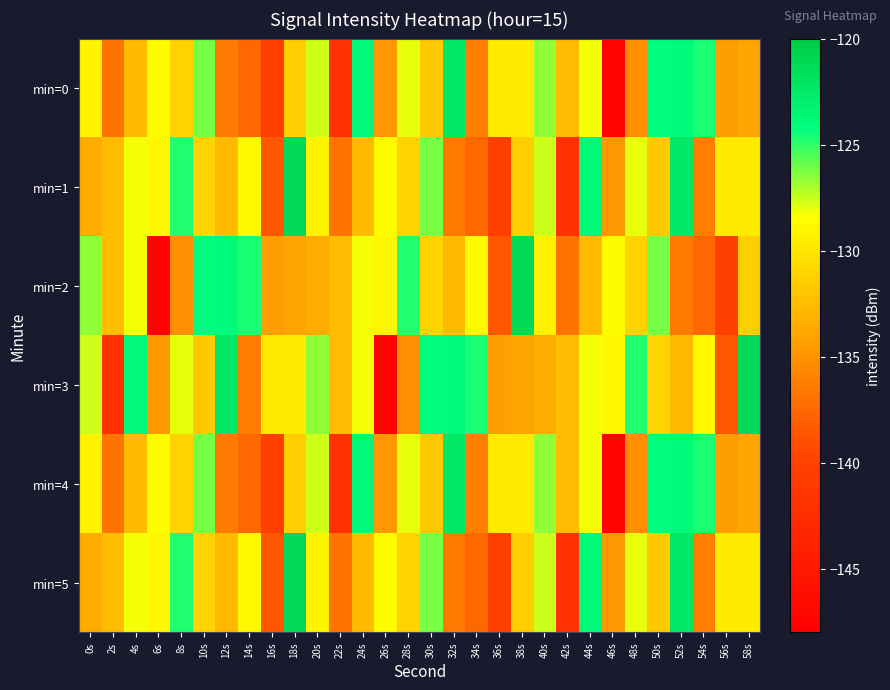

Rank the series by their maximum value, from lowest to highest.

min=0, min=4, min=1, min=2, min=3, min=5